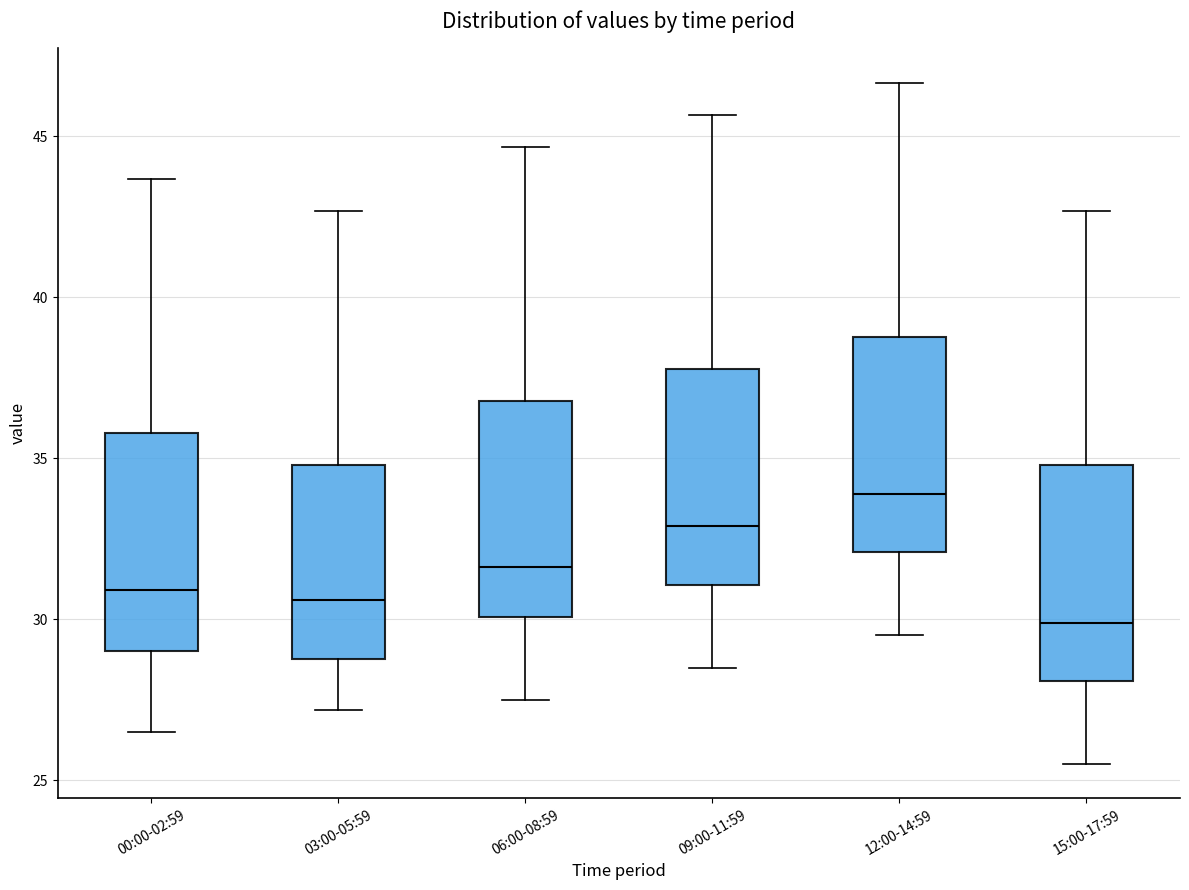

Which box's median line is the highest?

12:00-14:59